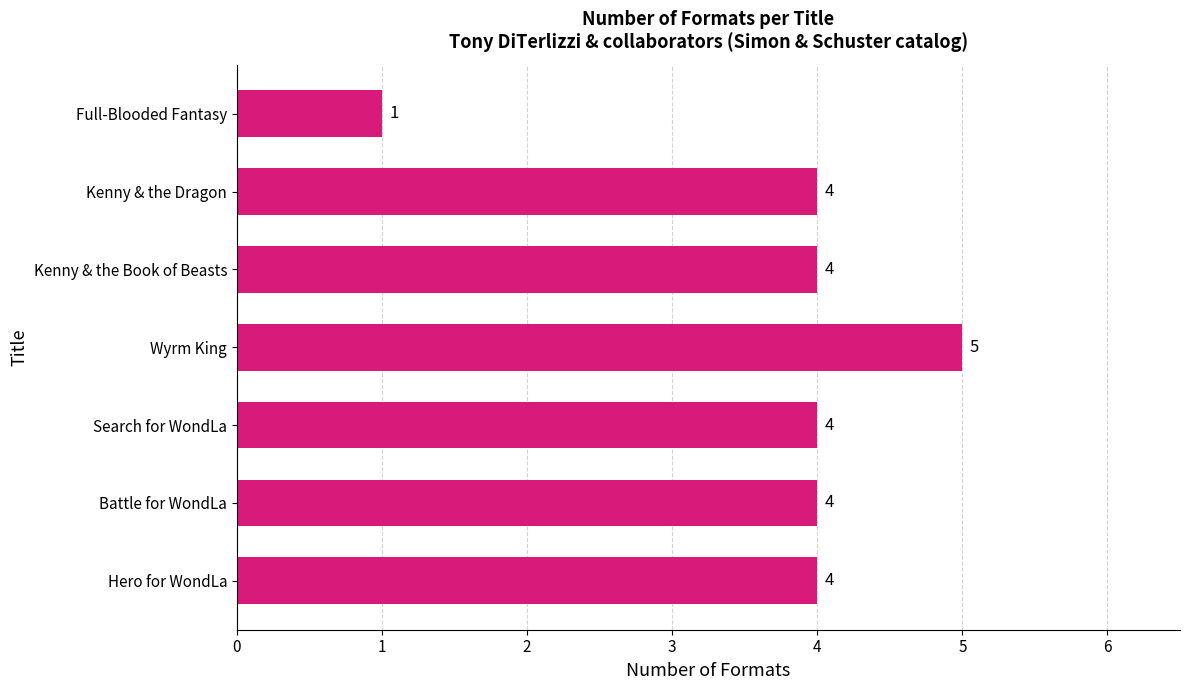

Reading bottom to top, what are all the values shown in this chart?

Hero for WondLa=4	Battle for WondLa=4	Search for WondLa=4	Wyrm King=5	Kenny & the Book of Beasts=4	Kenny & the Dragon=4	Full-Blooded Fantasy=1